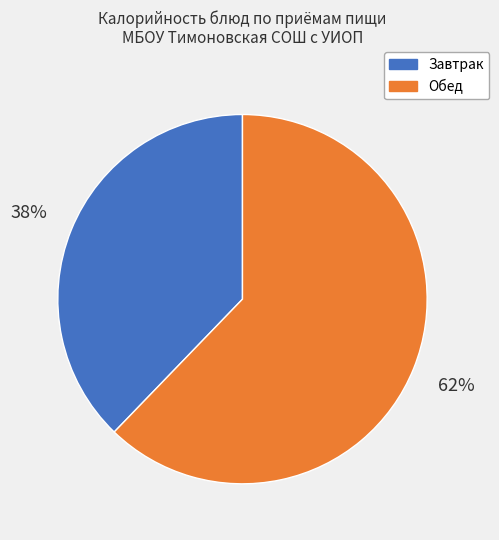

To the nearest percent, what is the average slice percentage?

50%